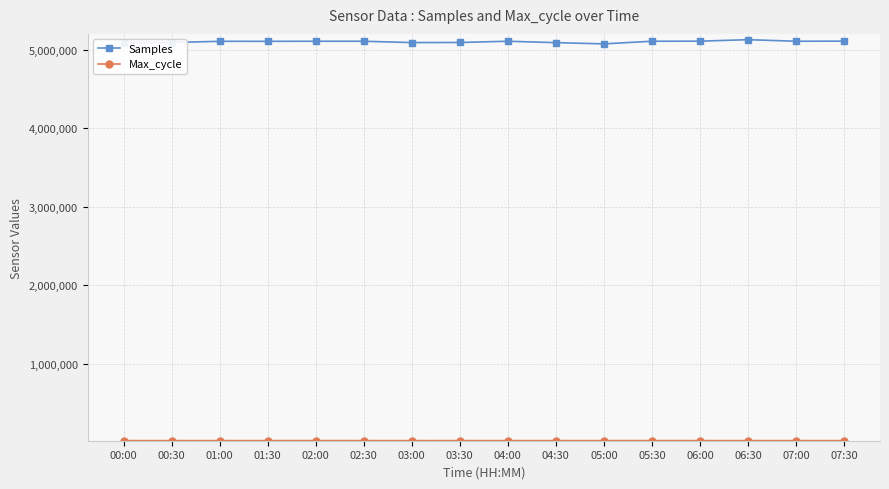

True or false: Samples has more than 2 points higher than both neighbors.

True